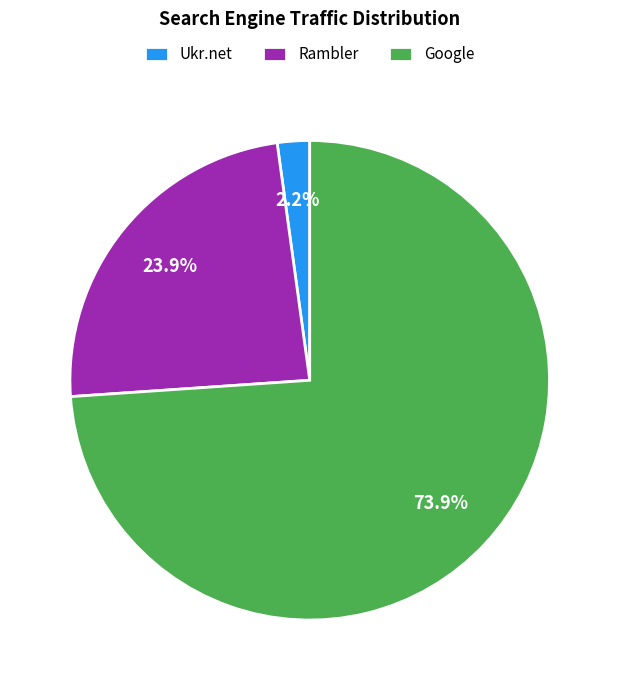

Does any single category account for the majority?

Yes